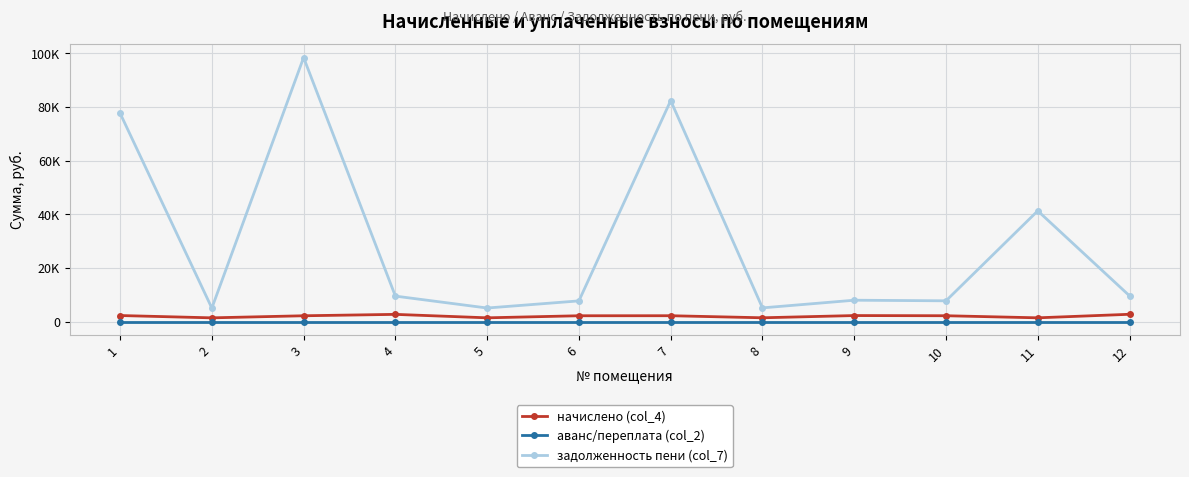

What is the difference between the highest and lowest values at 10?

7822.4